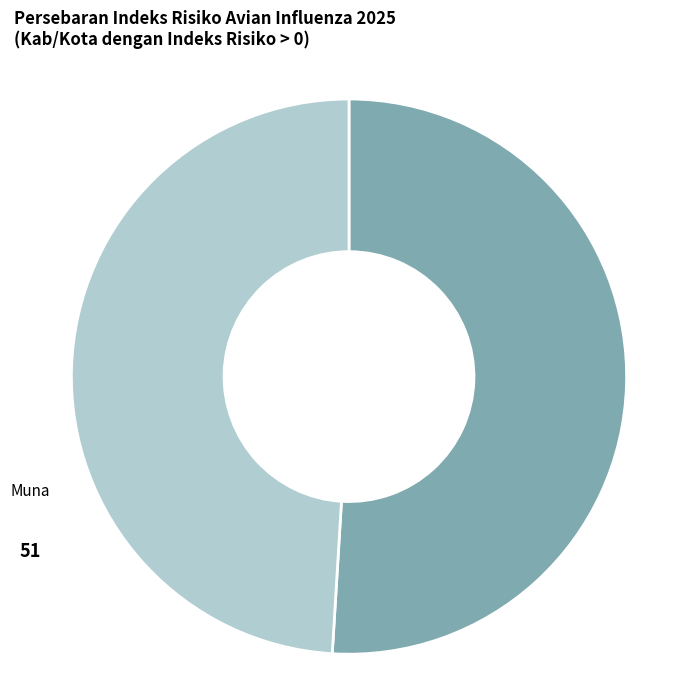

What is the ratio of the value at Kolaka Utara to the value at Muna?

1.0